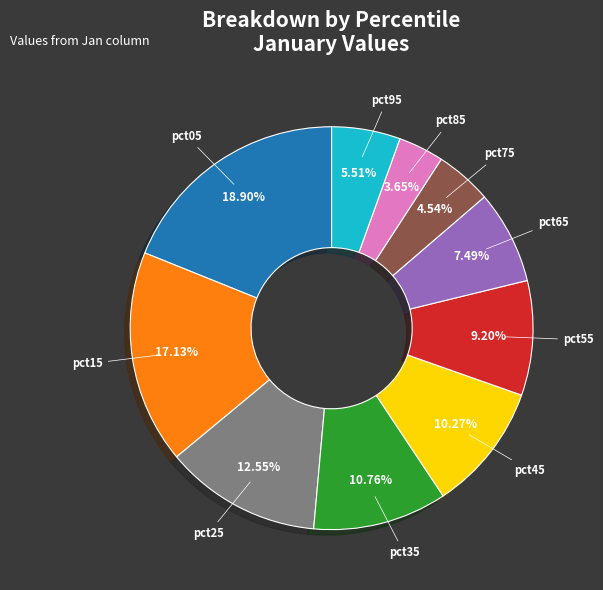

Is there any slice that represents more than half of the pie?

No